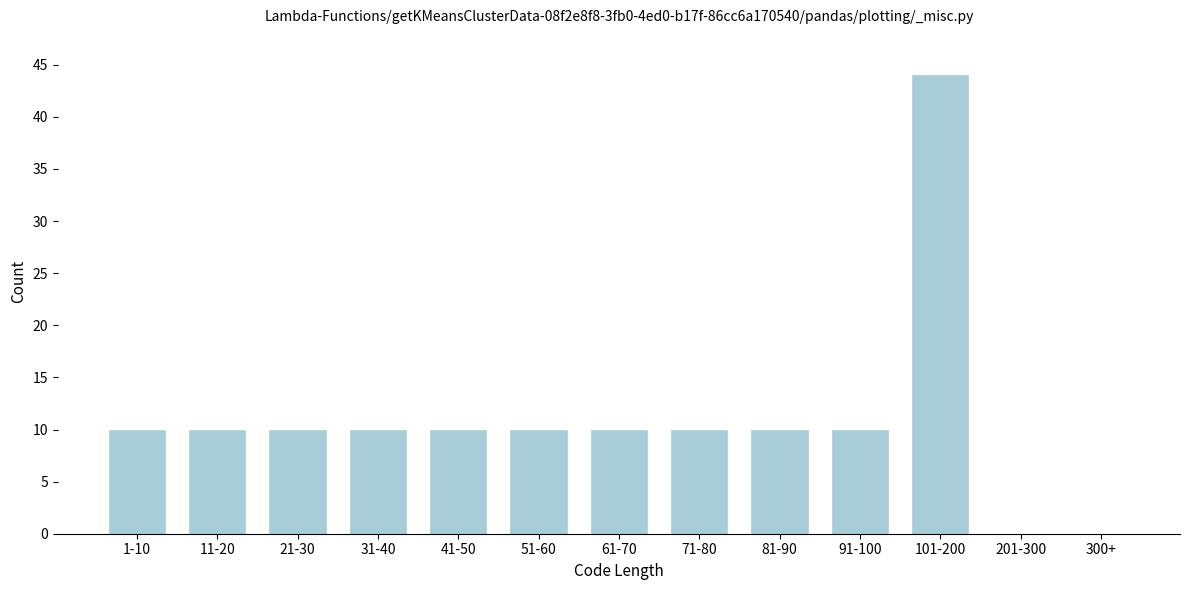

Reading right to left, list all the values displayed in this chart.

300+=0	201-300=0	101-200=44	91-100=10	81-90=10	71-80=10	61-70=10	51-60=10	41-50=10	31-40=10	21-30=10	11-20=10	1-10=10